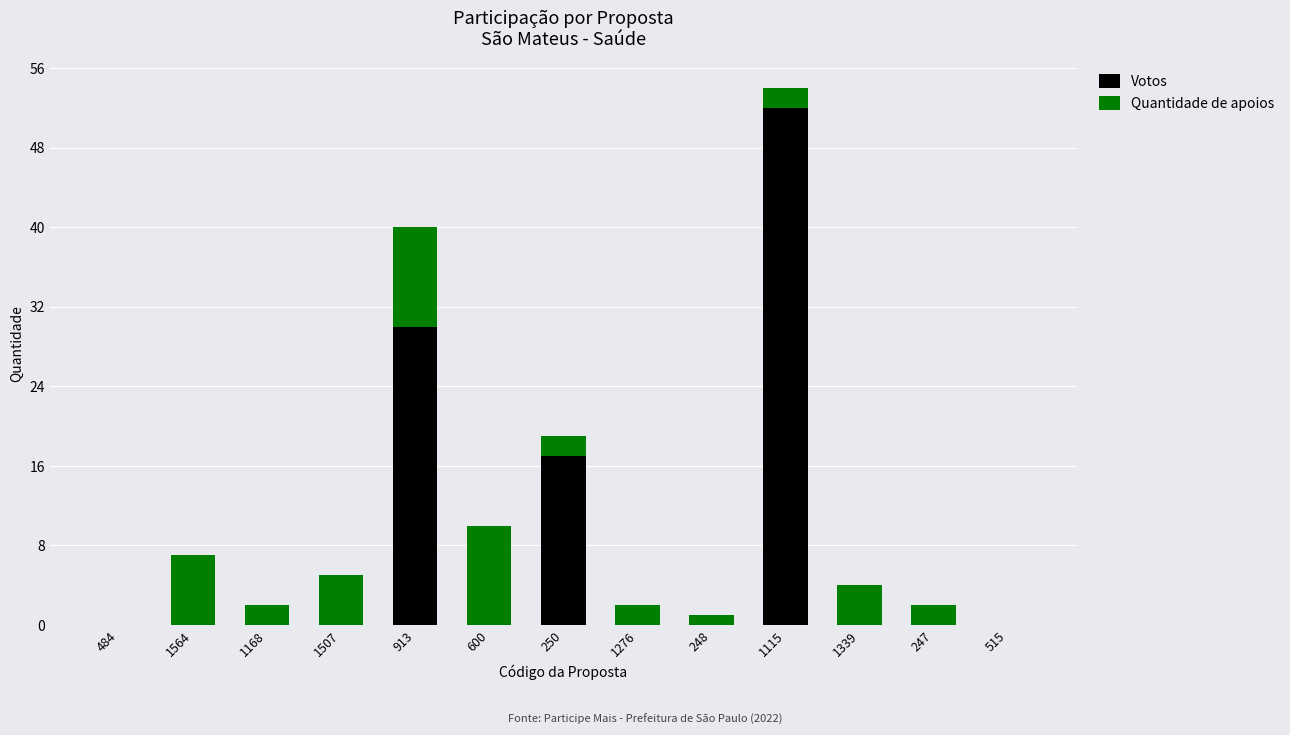

At which category is the sum across all series the highest?

1115